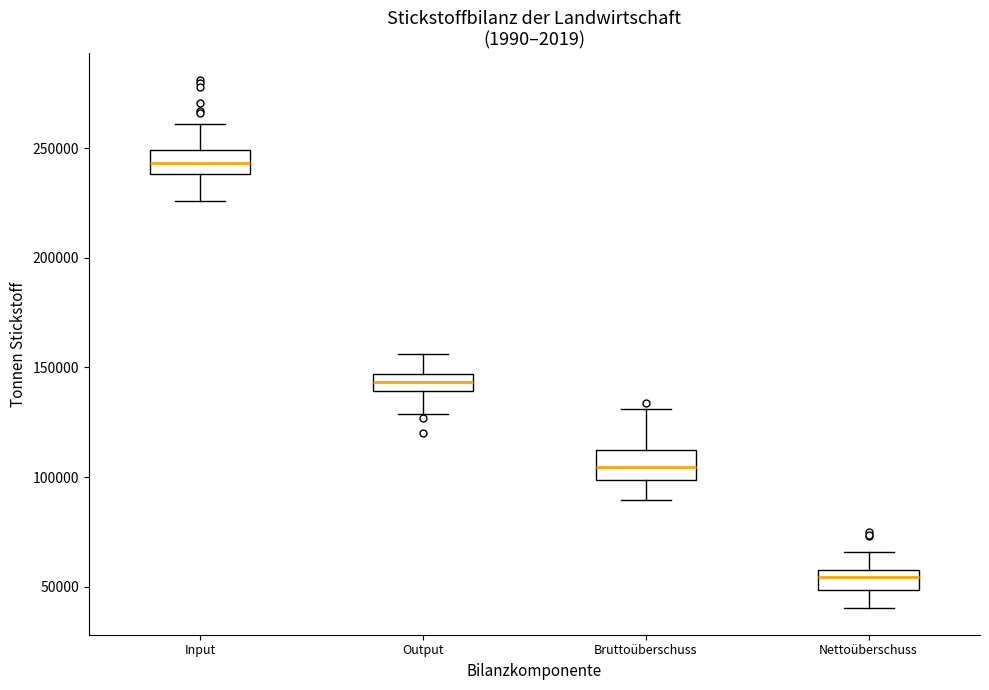

Which box's median line is the highest?

Input